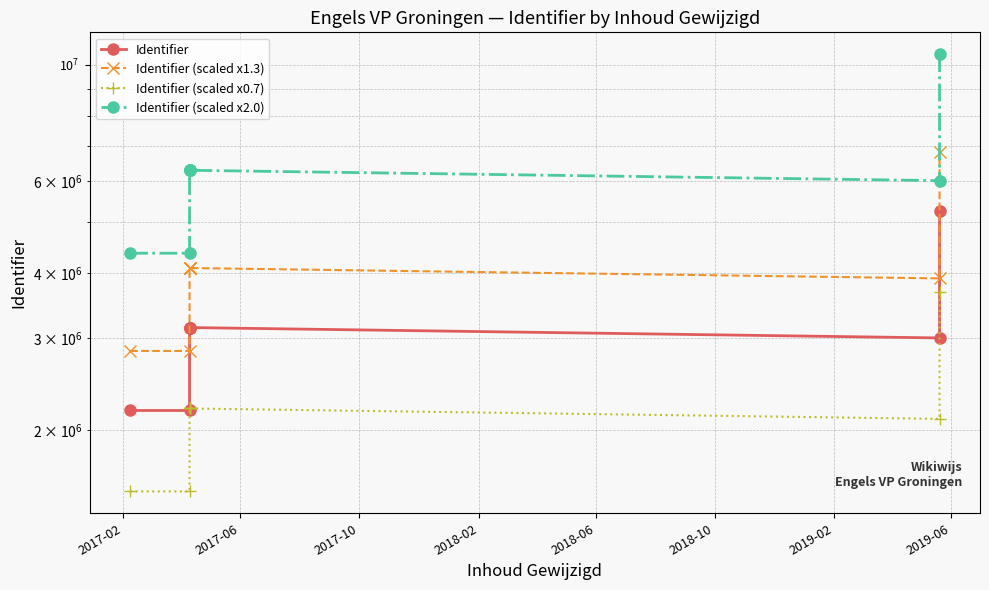

Which has a higher value, 2017-10 or 2017-02?

2017-10